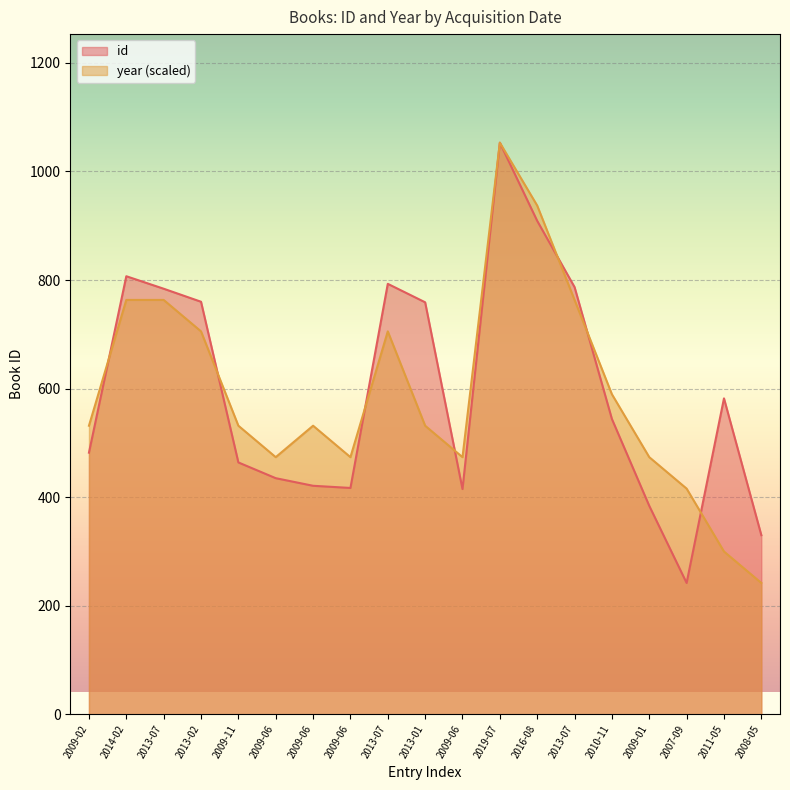

What is the difference between the id values at 2019-07 and 2007-09?

811.0